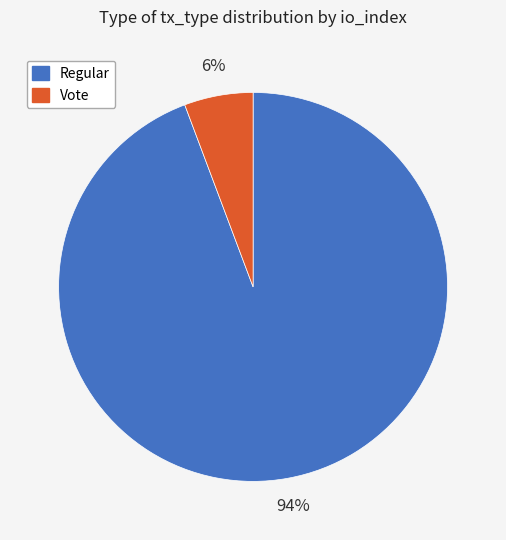

How many slices are in this pie chart?

2